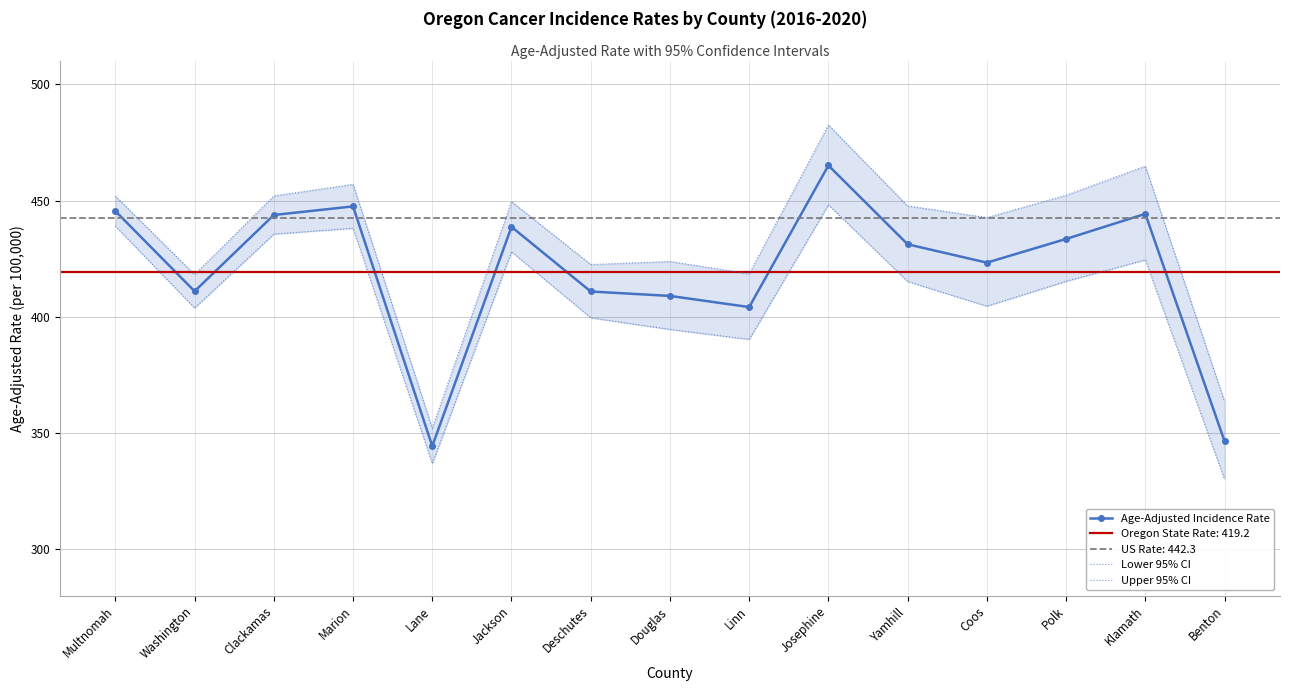

Which series changed the most between Lane and Yamhill?

Upper 95% CI